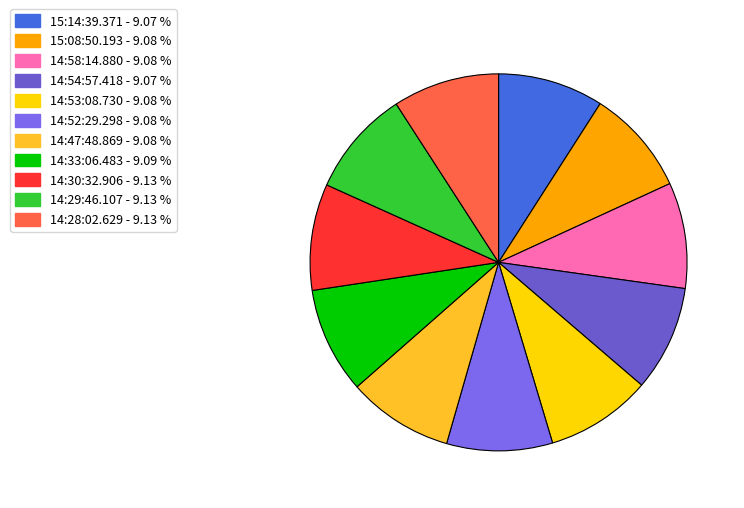

Is it true that 14:52:29.298 is 9% of the pie?

True